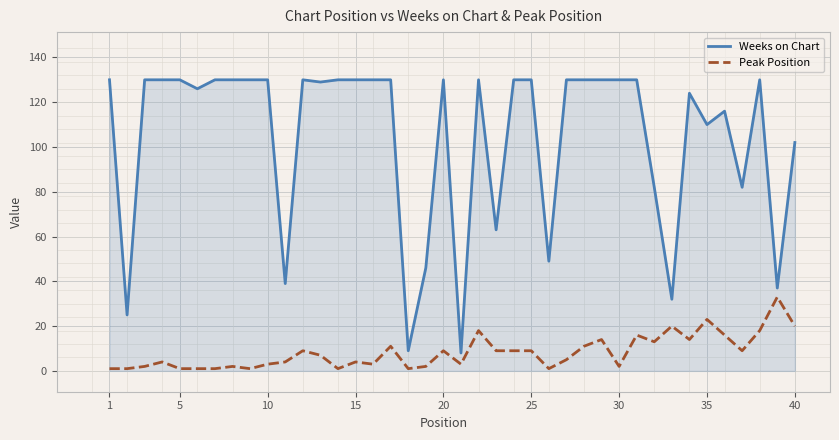

True or false: Peak Position and Weeks on Chart cross at least once.

False